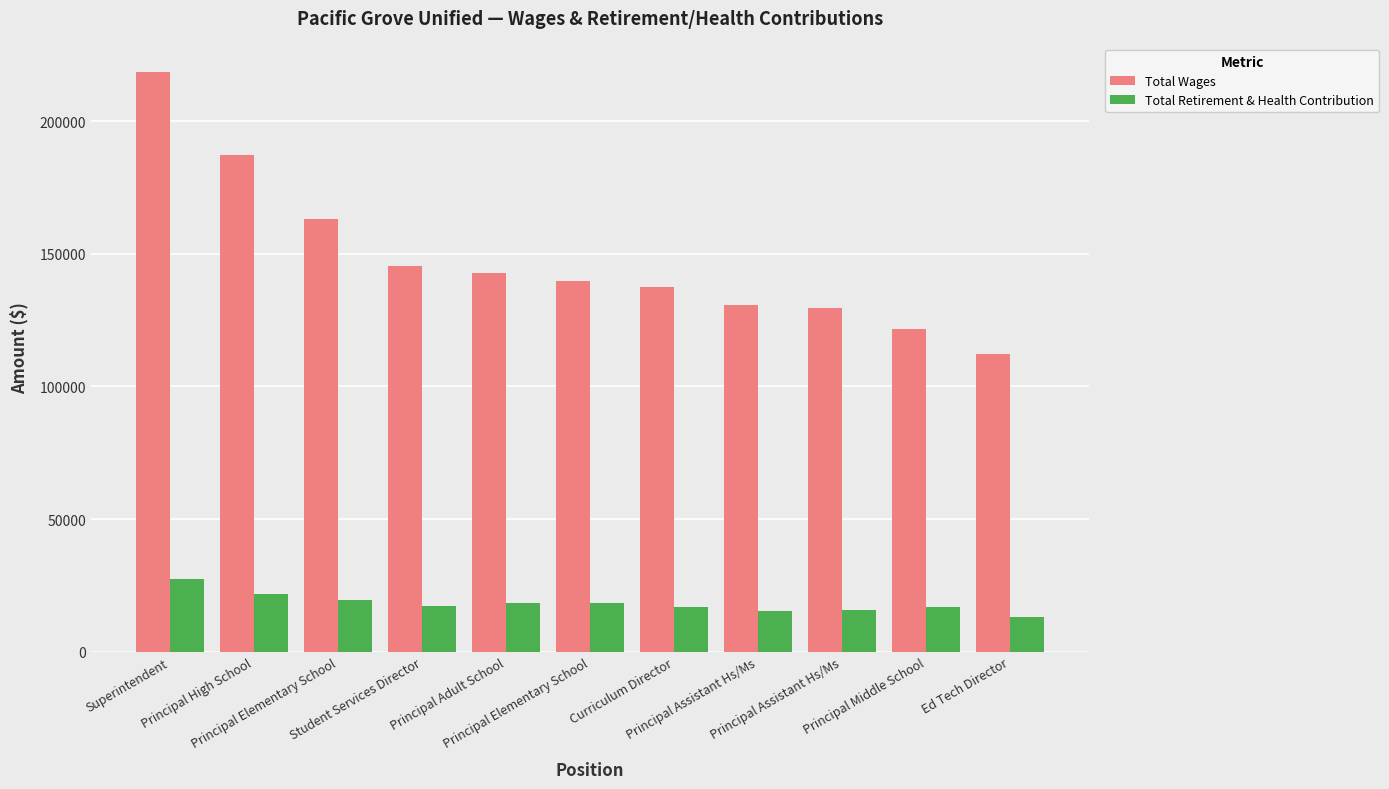

What is the label of the 4th bar from the right?

Principal Assistant Hs/Ms